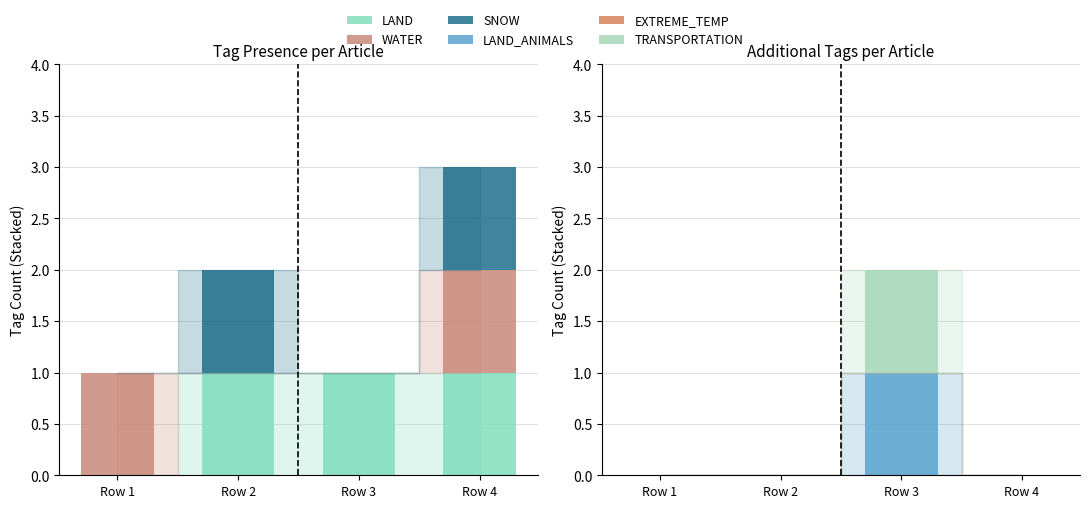

Is it true that LAND_ANIMALS equals -1 at Row 1?

False